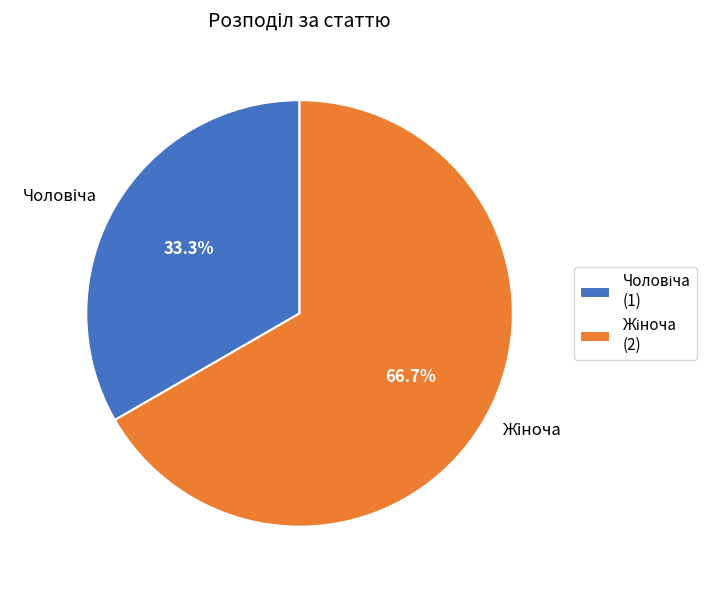

Is there any slice that represents more than half of the pie?

Yes